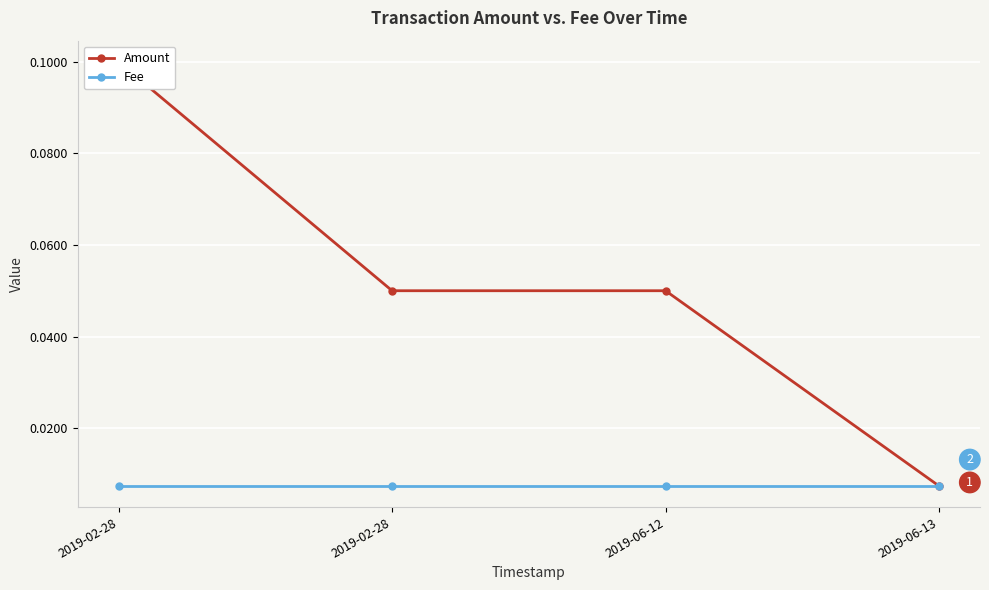

At 2019-02-28, list the series in order from smallest to largest.

Fee, Amount